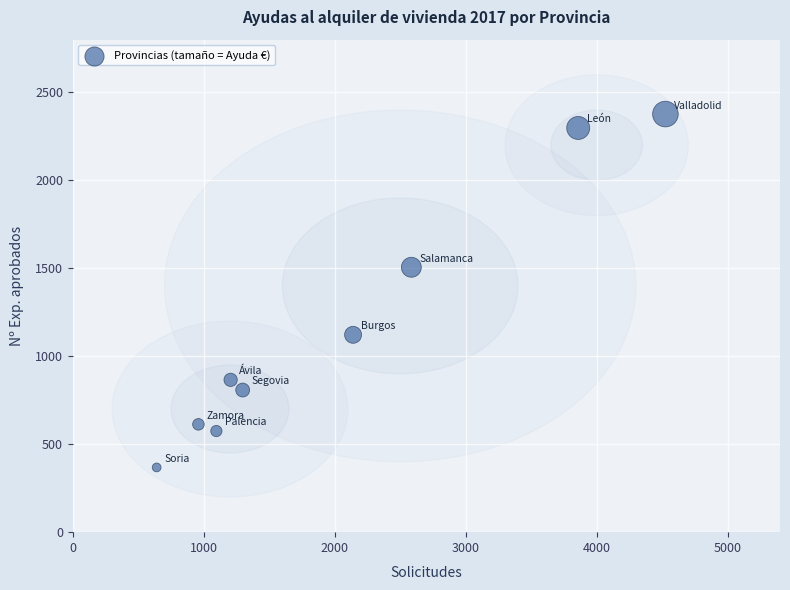

What Y value in the scatter plot is closest to 1372?

1506